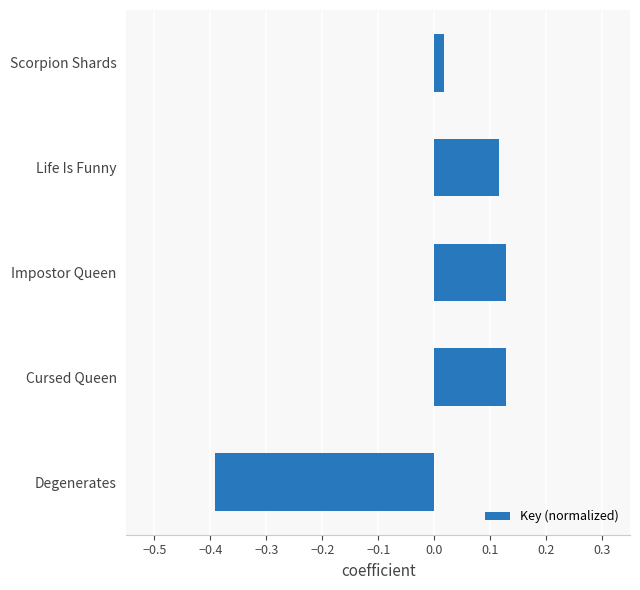

At which category does the chart reach its minimum across all series?

Degenerates